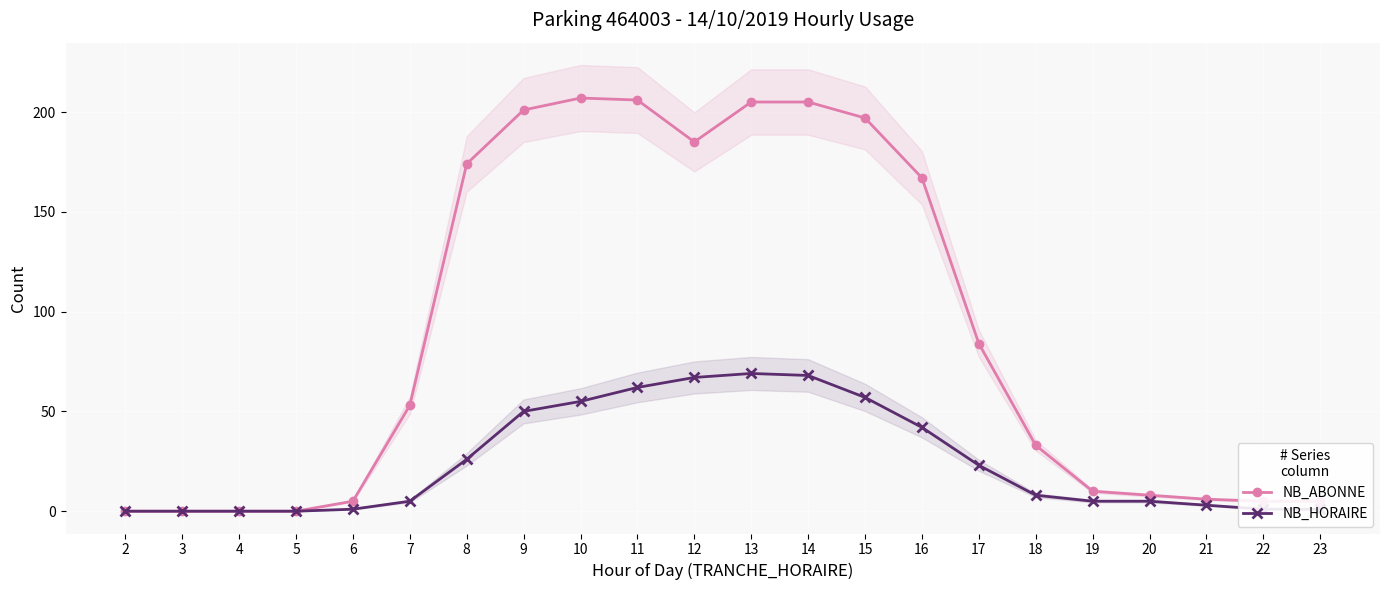

True or false: NB_ABONNE has more than 2 interior local peaks.

False